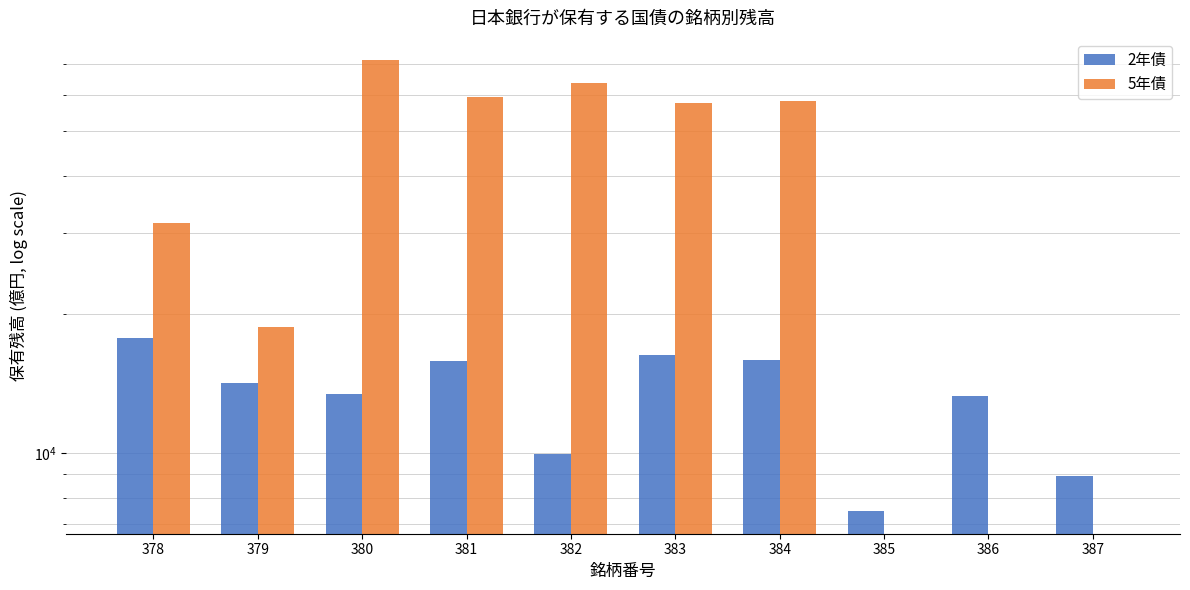

Between 381 and 378, which is larger?

378